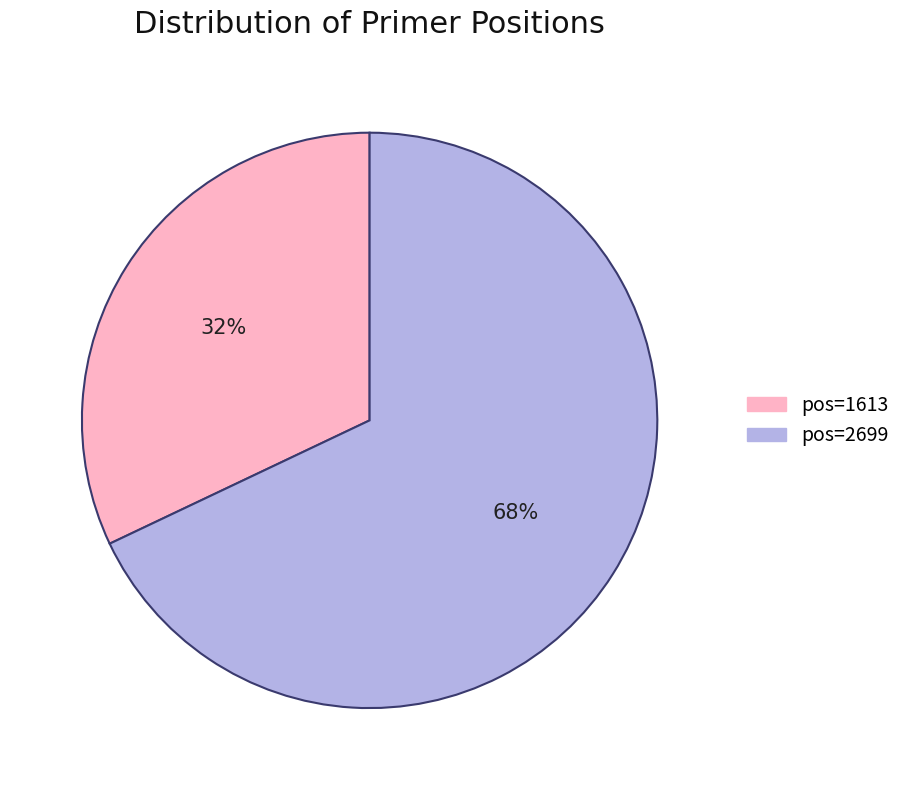

Does any single category account for the majority?

Yes